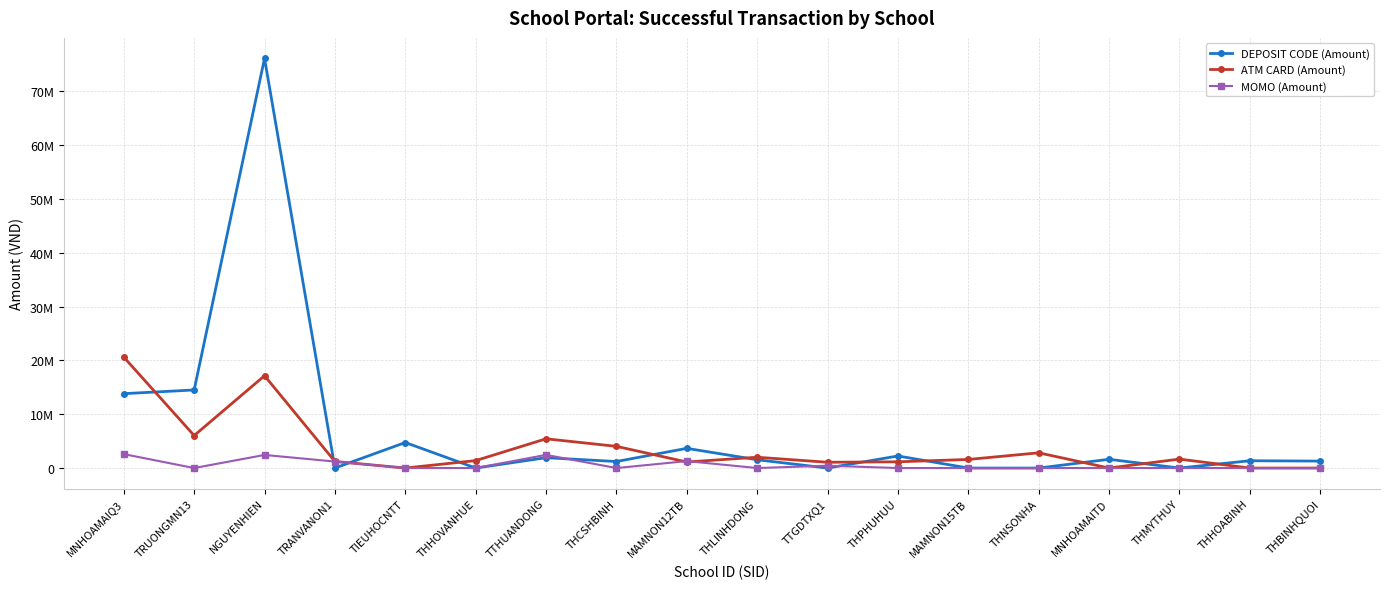

What are all the series names shown in the legend?

DEPOSIT CODE (Amount), ATM CARD (Amount), MOMO (Amount)